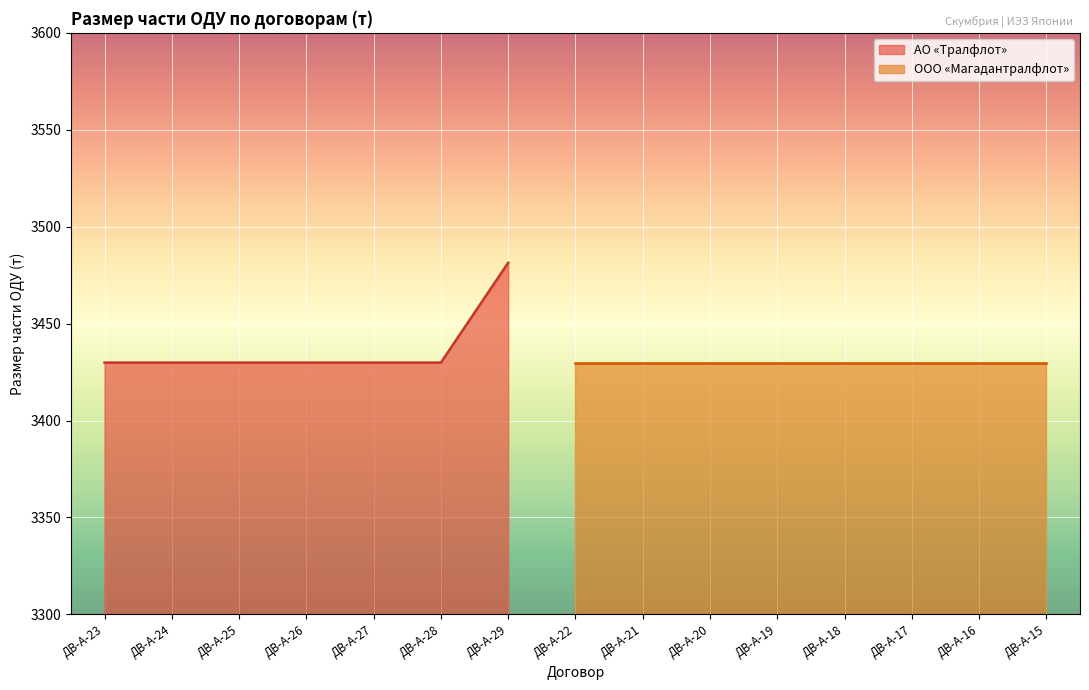

What is the average value?

3437.3